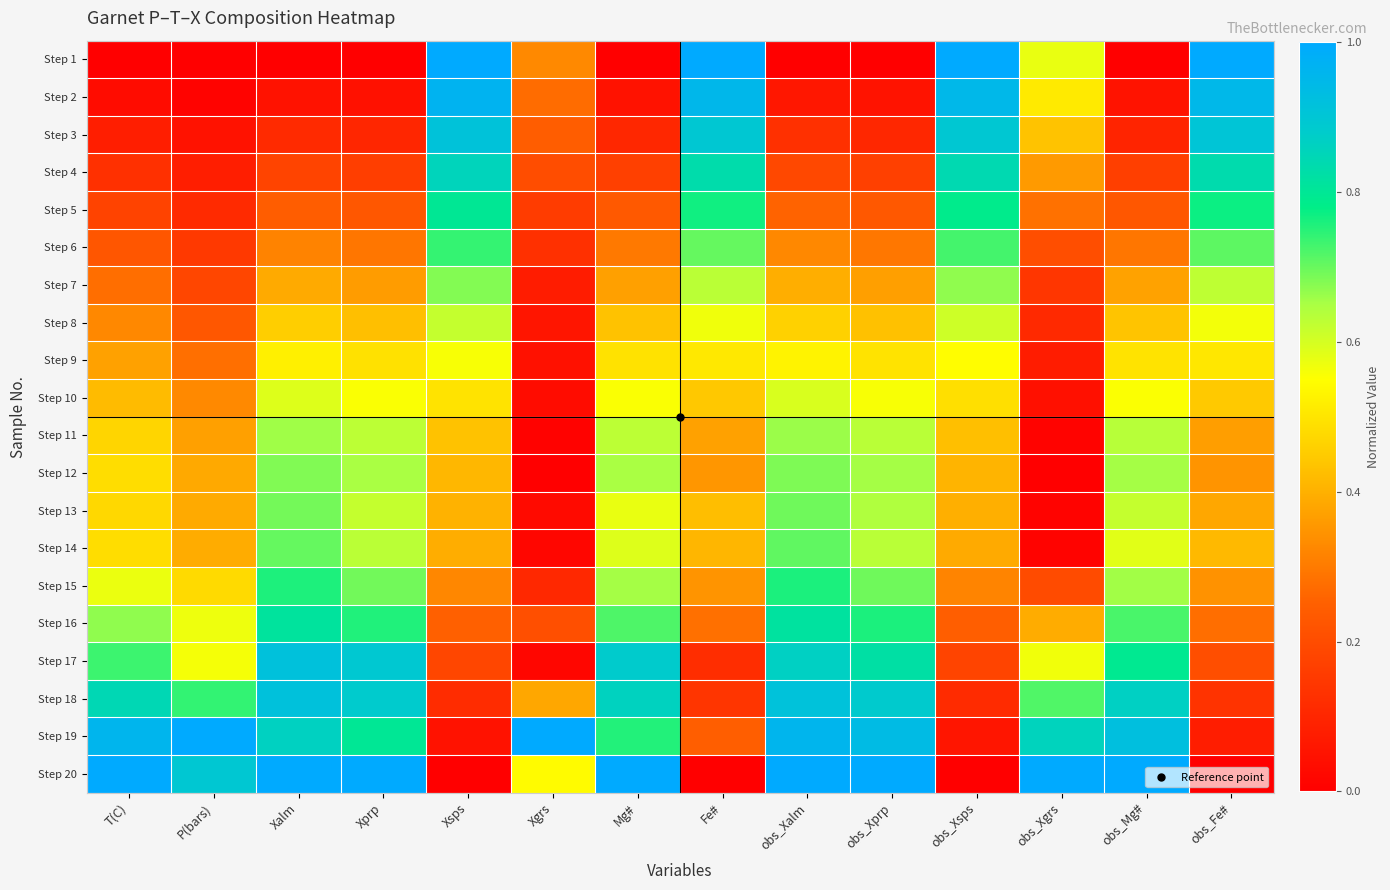

What is the spread (max minus min) of values at Fe#?

1.0